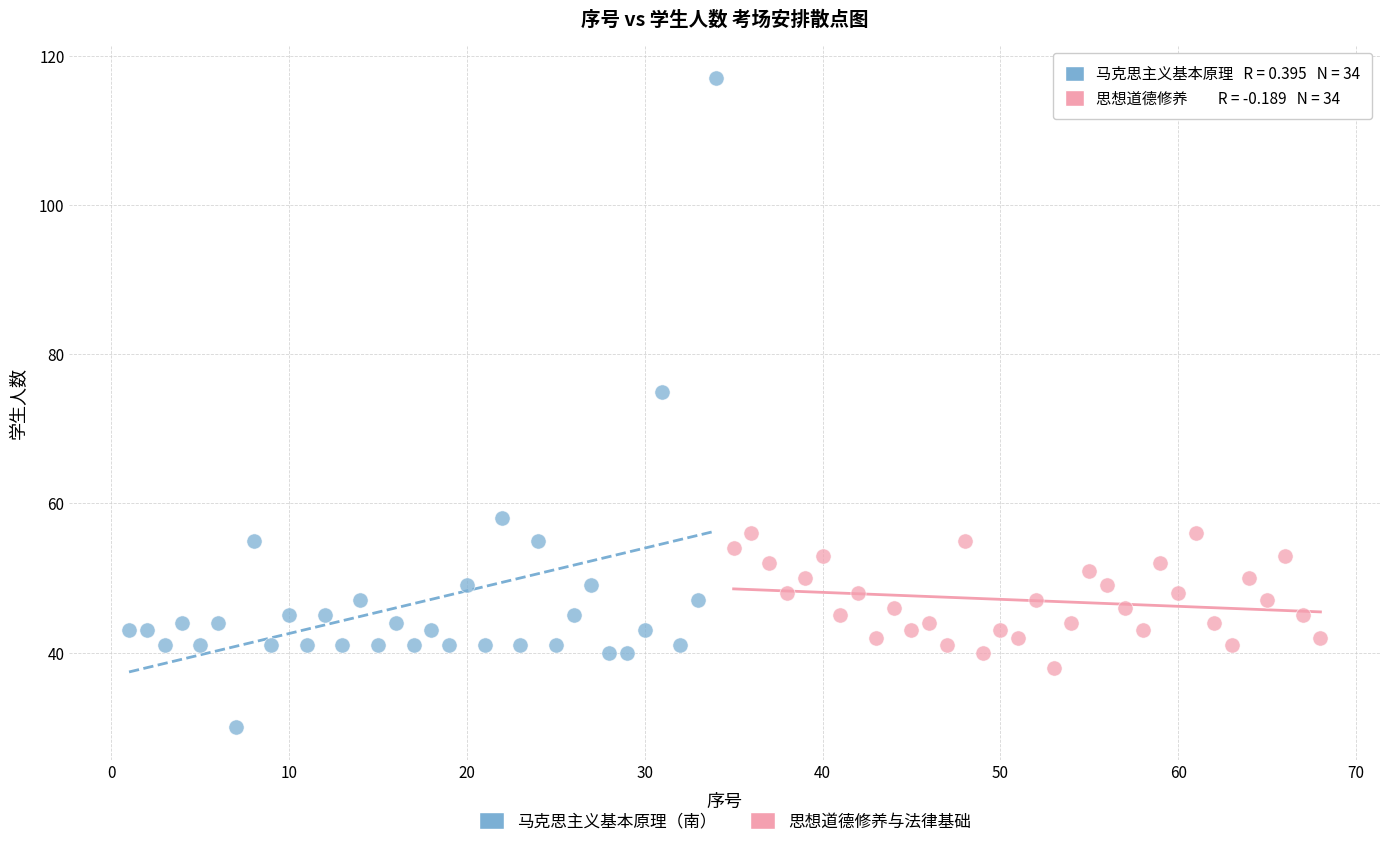

Which series reaches the minimum Y coordinate?

马克思主义基本原理（南）